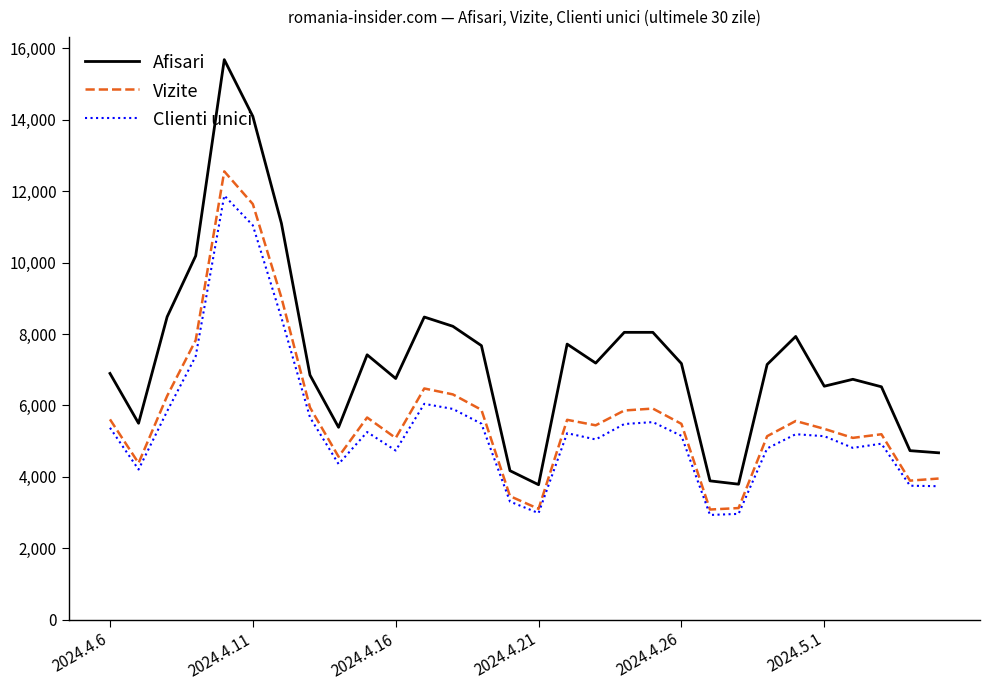

Which series has the largest total across all categories?

Afisari